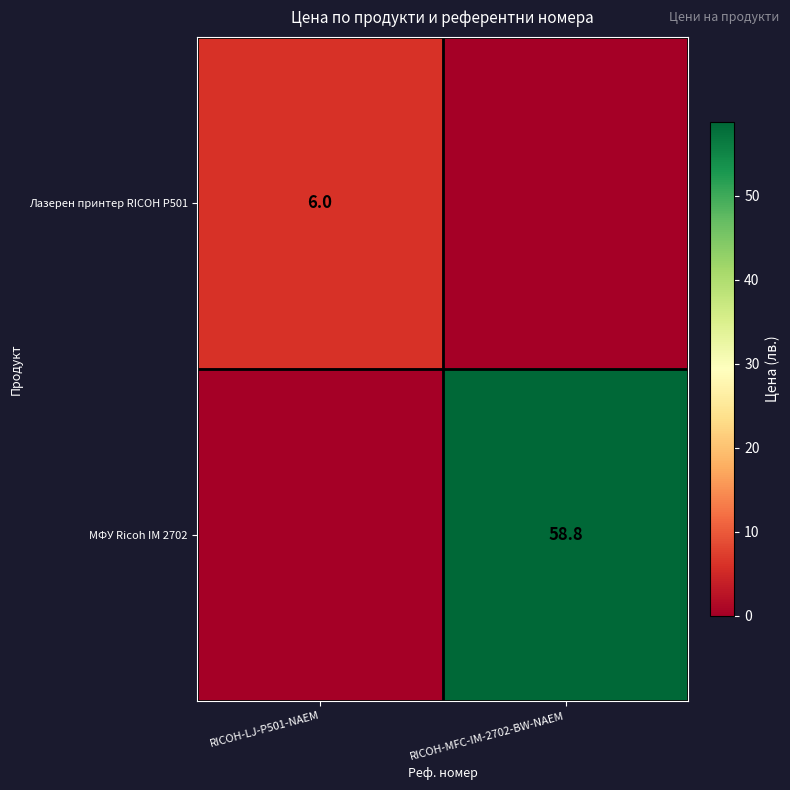

What is the difference between the highest and lowest values at RICOH-MFC-IM-2702-BW-NAEM?

58.8